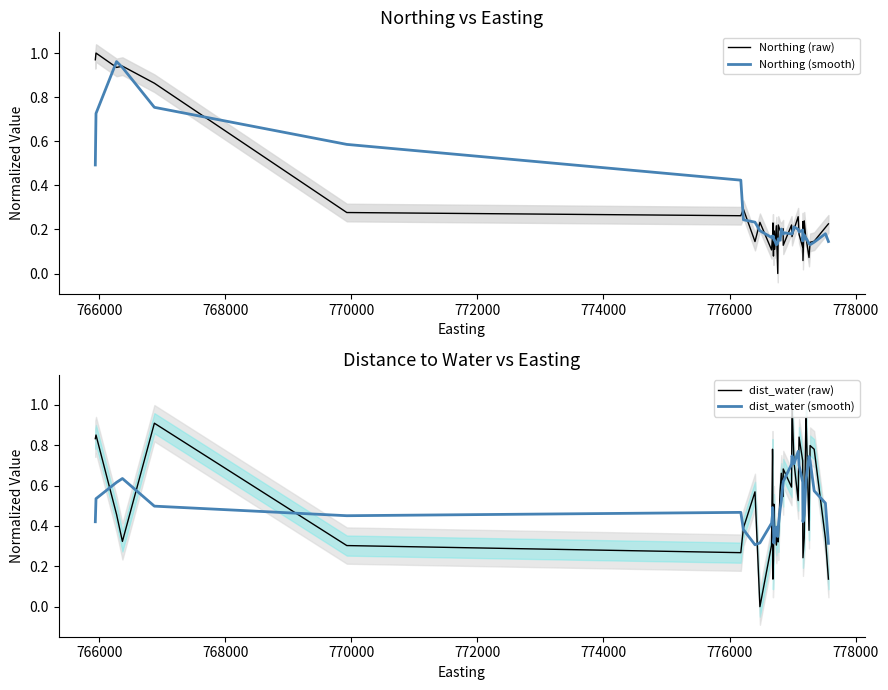

What is the maximum value for dist_water (raw)?

1.0